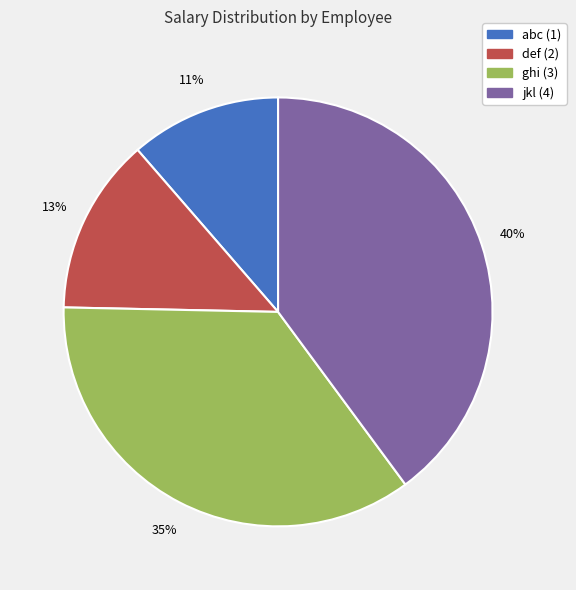

Which slice is the largest?

jkl (4)